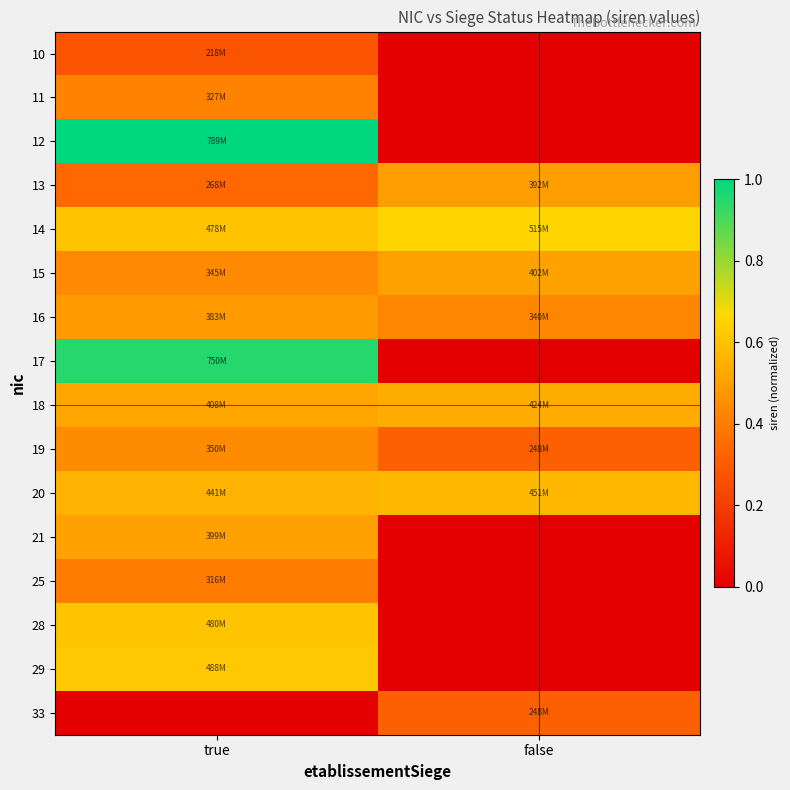

Rank the series at true from lowest to highest value.

33, 10, 13, 25, 11, 15, 19, 16, 21, 18, 20, 14, 28, 29, 17, 12